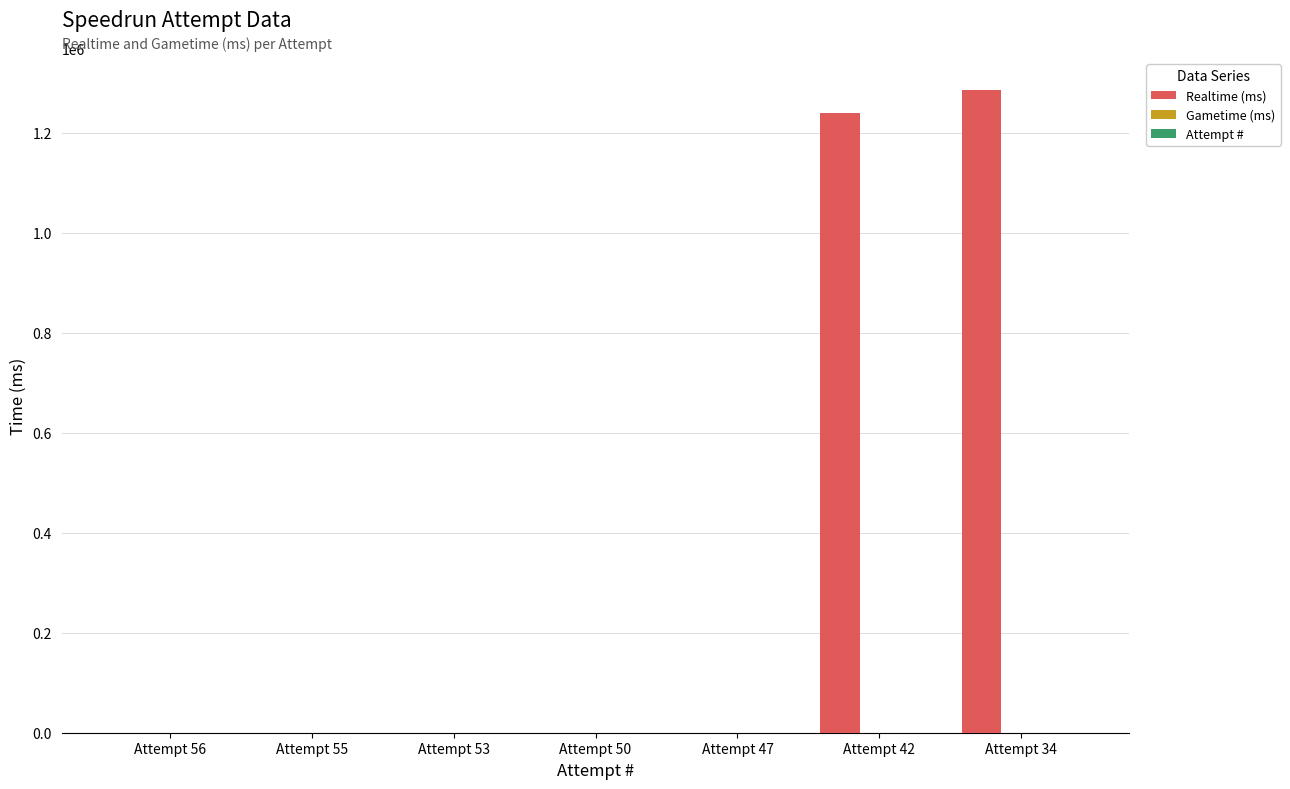

At which label is Realtime (ms) closest to 642589?

Attempt 42